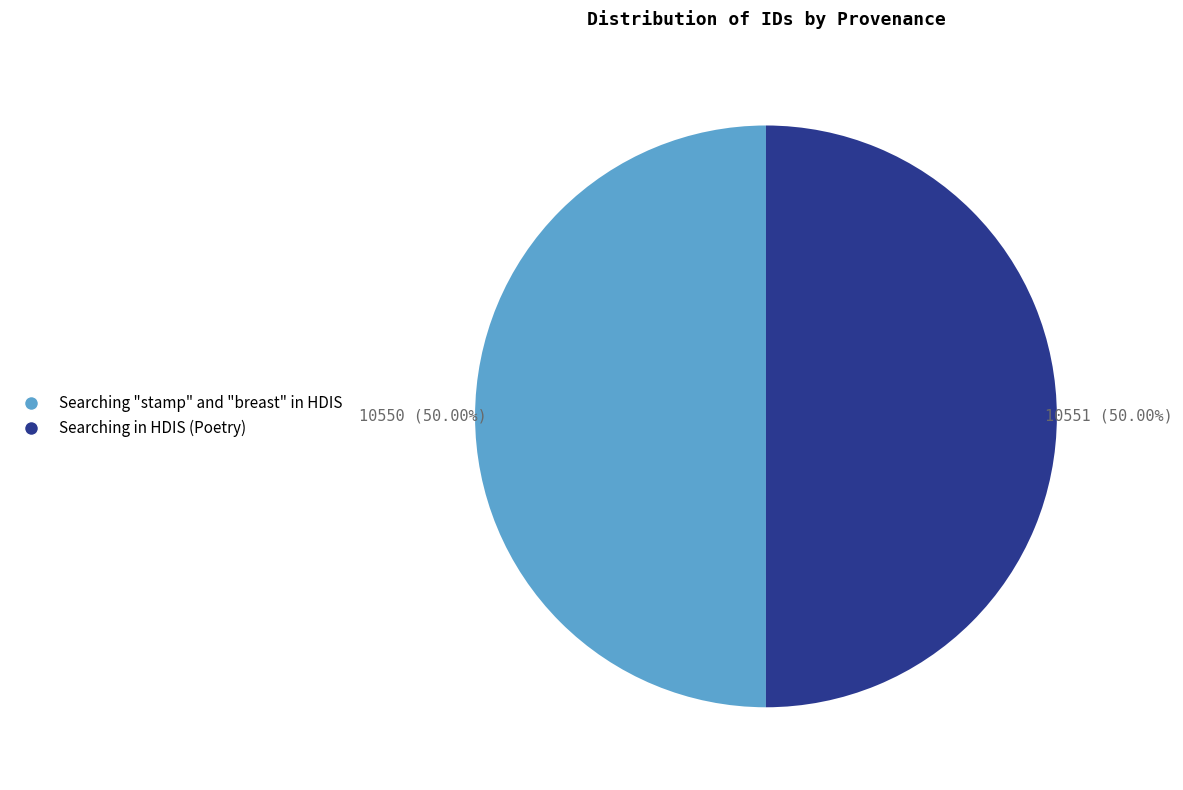

What is the ratio of the value at Searching in HDIS (Poetry) to the value at Searching "stamp" and "breast" in HDIS?

1.0